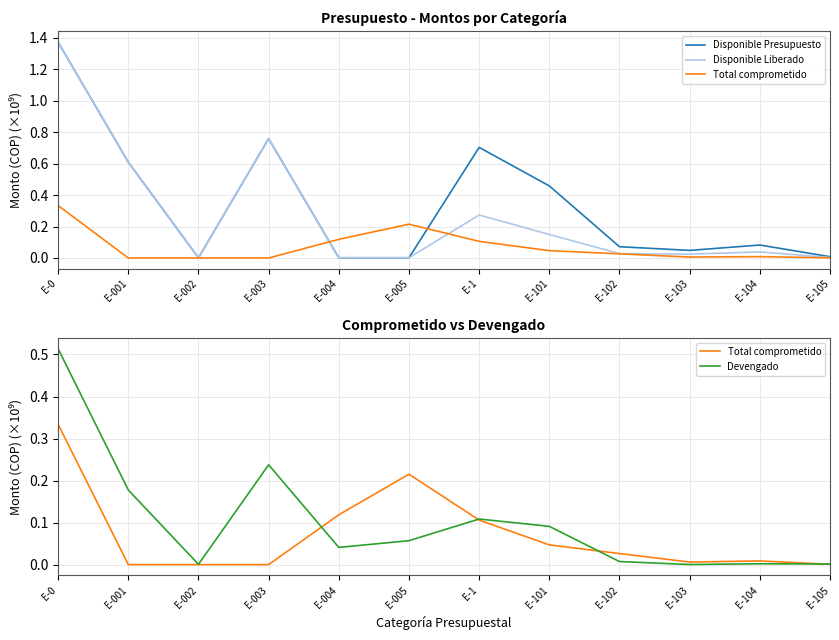

Where is the first local maximum for Disponible Presupuesto?

E-003